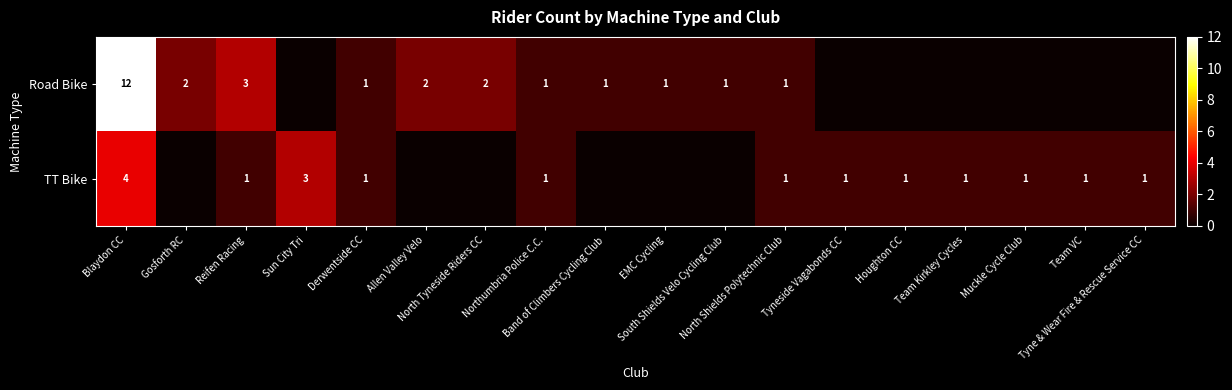

What is the difference between the highest and lowest values at EMC Cycling?

1